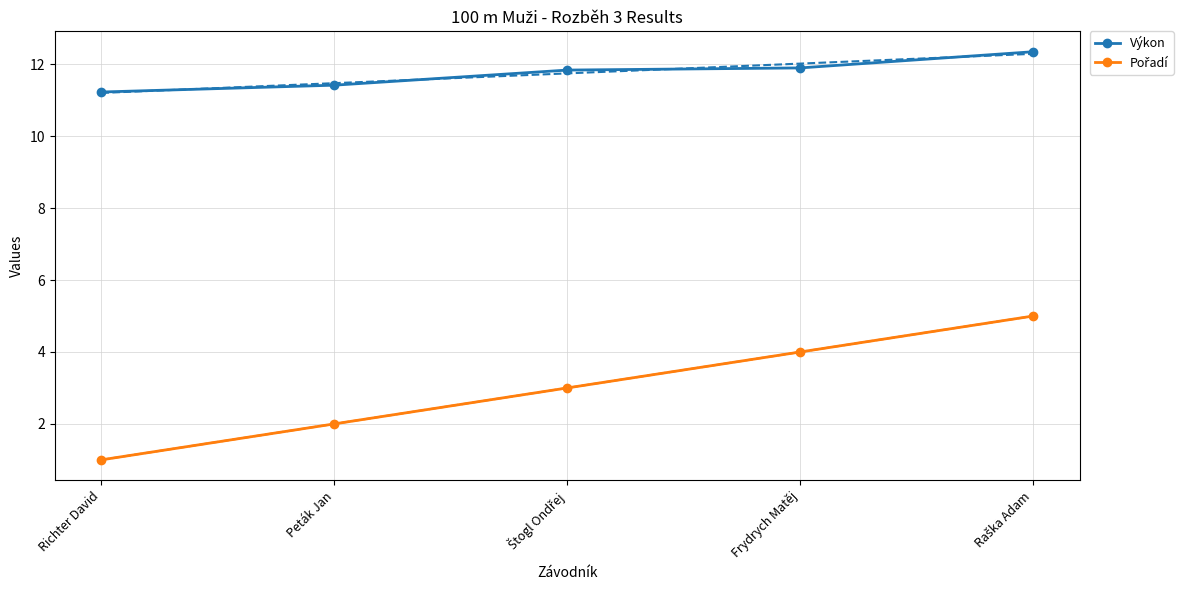

True or false: Výkon has more than 2 points higher than both neighbors.

False